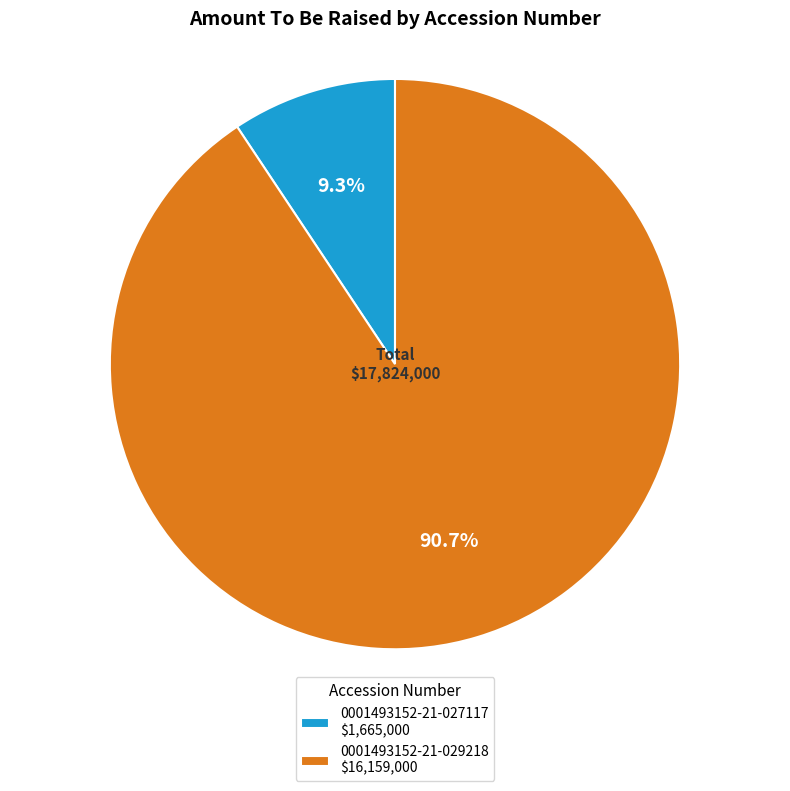

To the nearest percent, what percentage of the pie is 0001493152-21-027117?

9%